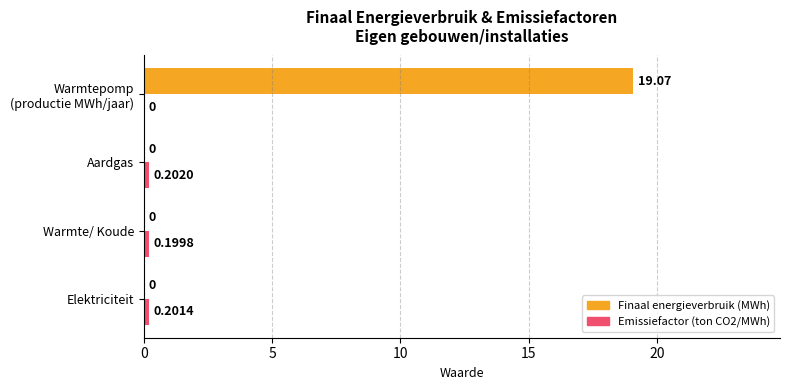

Which series has the largest total across all categories?

Finaal energieverbruik (MWh)